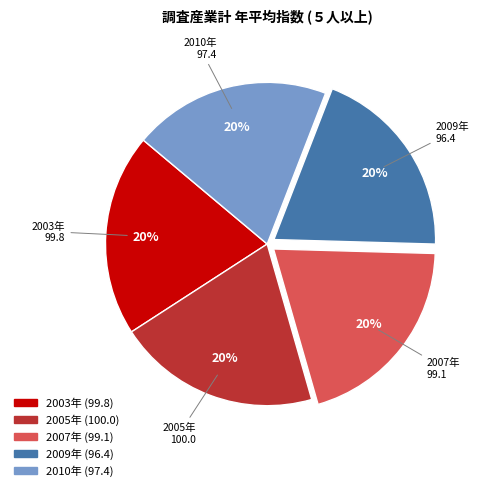

Is there any slice that represents more than half of the pie?

No